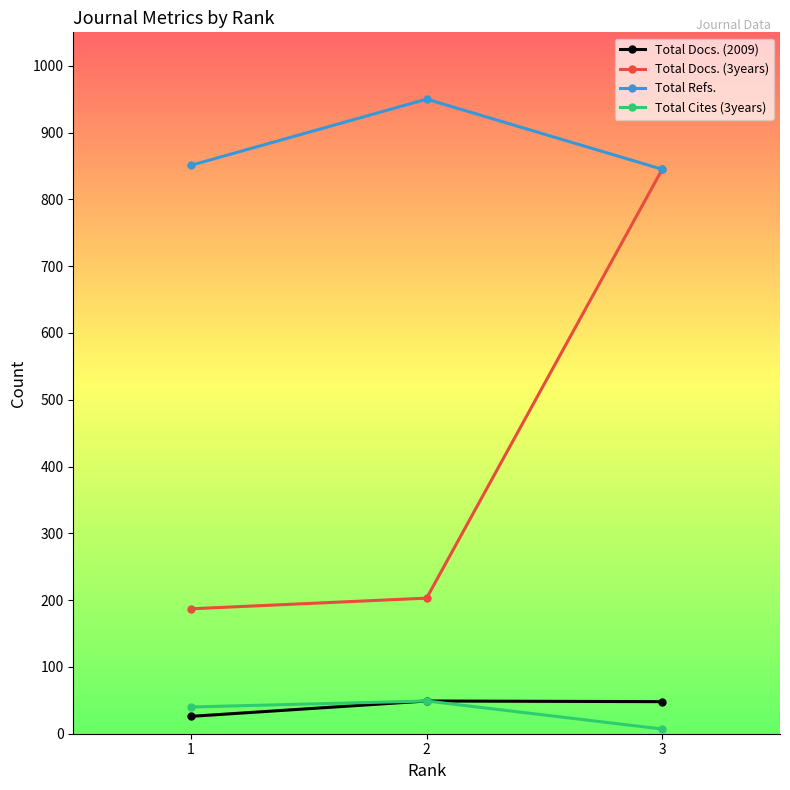

What is the difference between the second highest and minimum values in the Total Cites (3years) series?

33